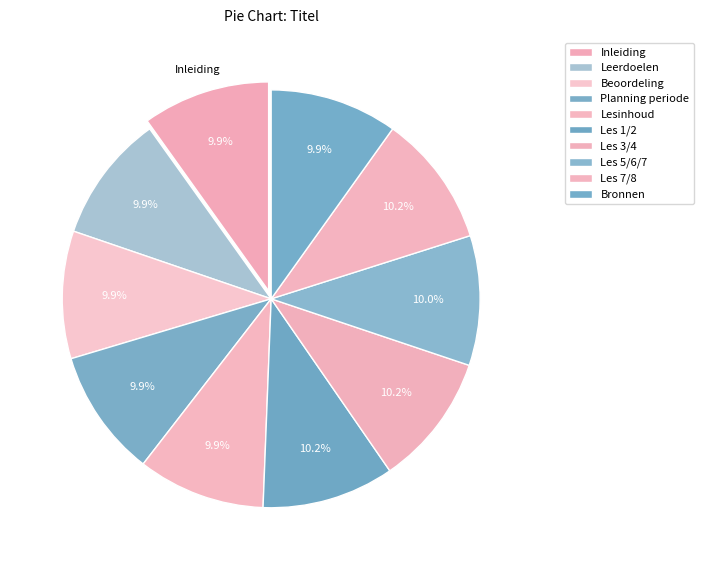

How many slices are in this pie chart?

10